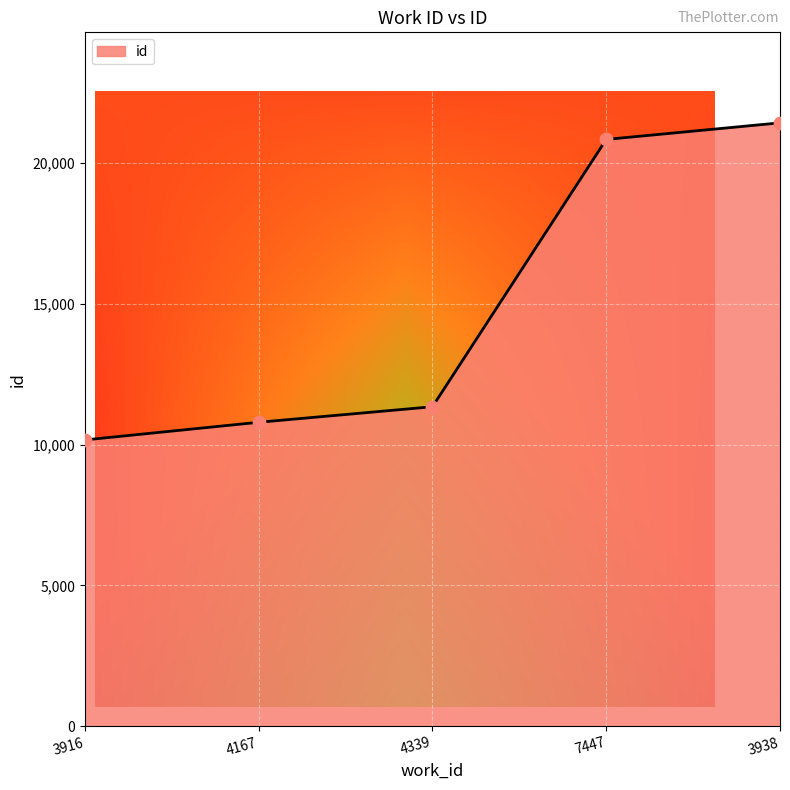

What is the ratio of the value at 4167 to the value at 4339?

1.0